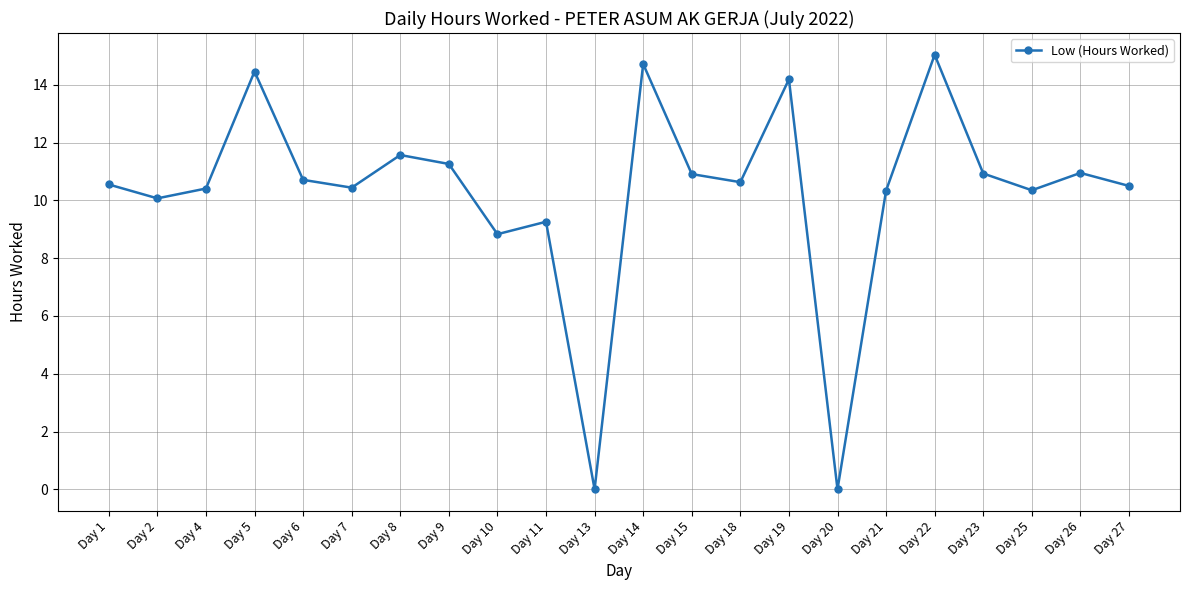

Is it true that the value at Day 20 is -8.2?

False